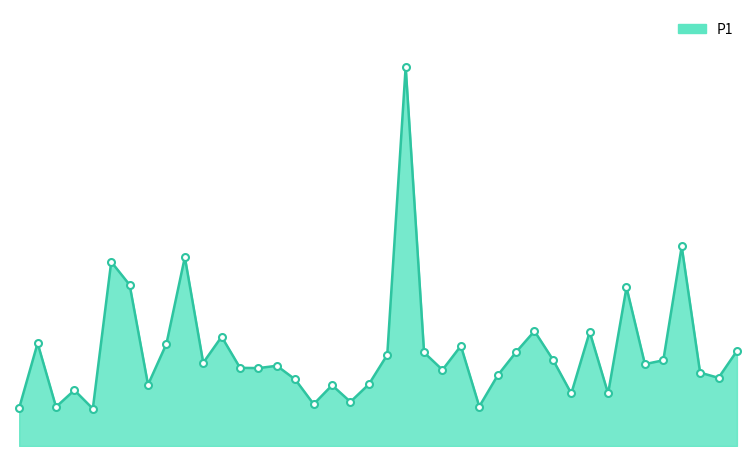

Does the chart have visible grid lines?

No